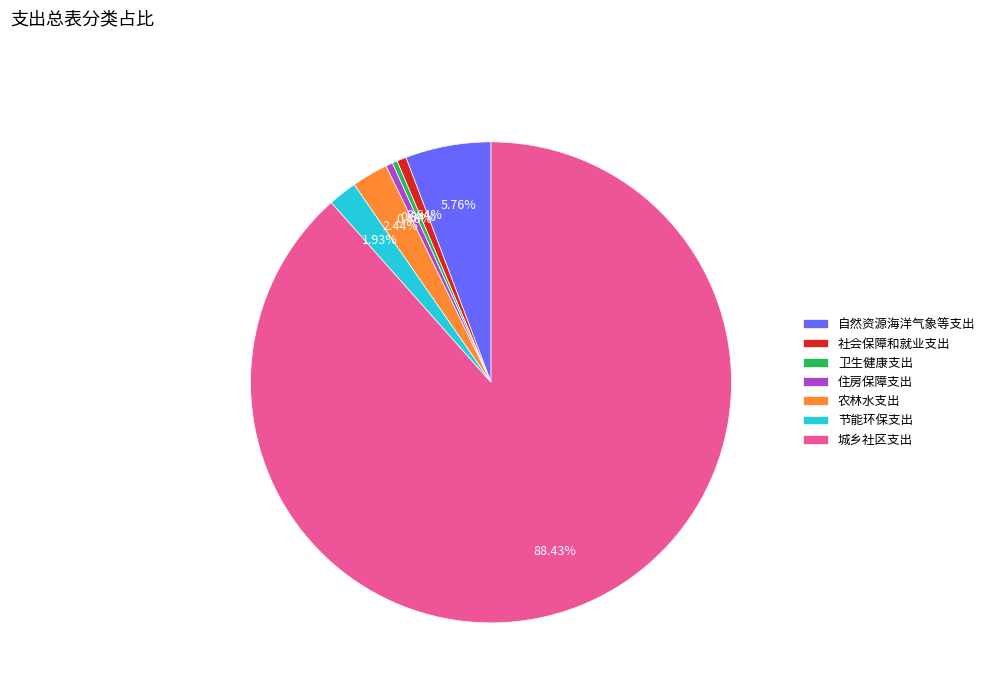

Which slice is the largest?

城乡社区支出